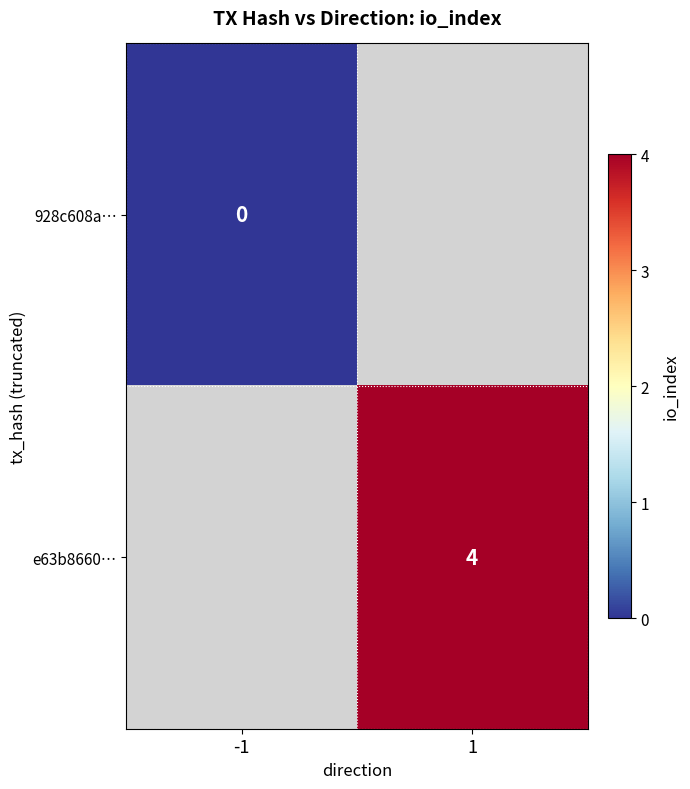

Is it true that e63b8660… equals 4 at 1?

True